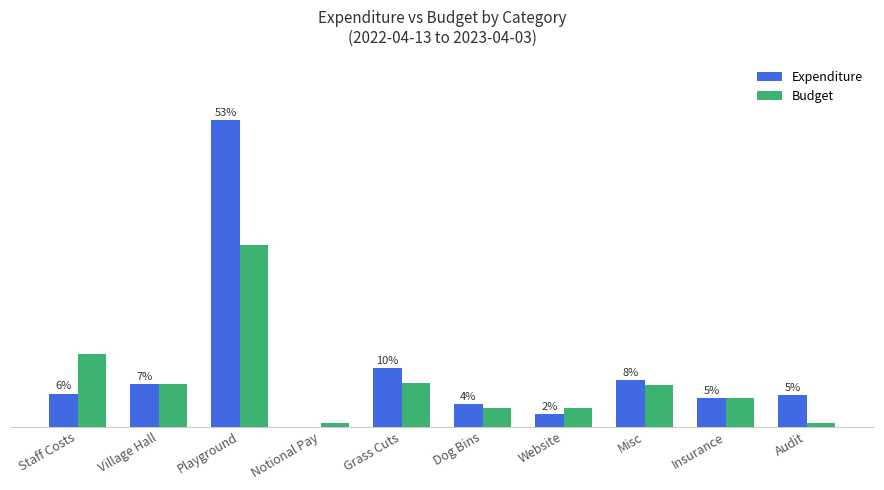

True or false: Expenditure has a value of 8408.4 at Playground.

True